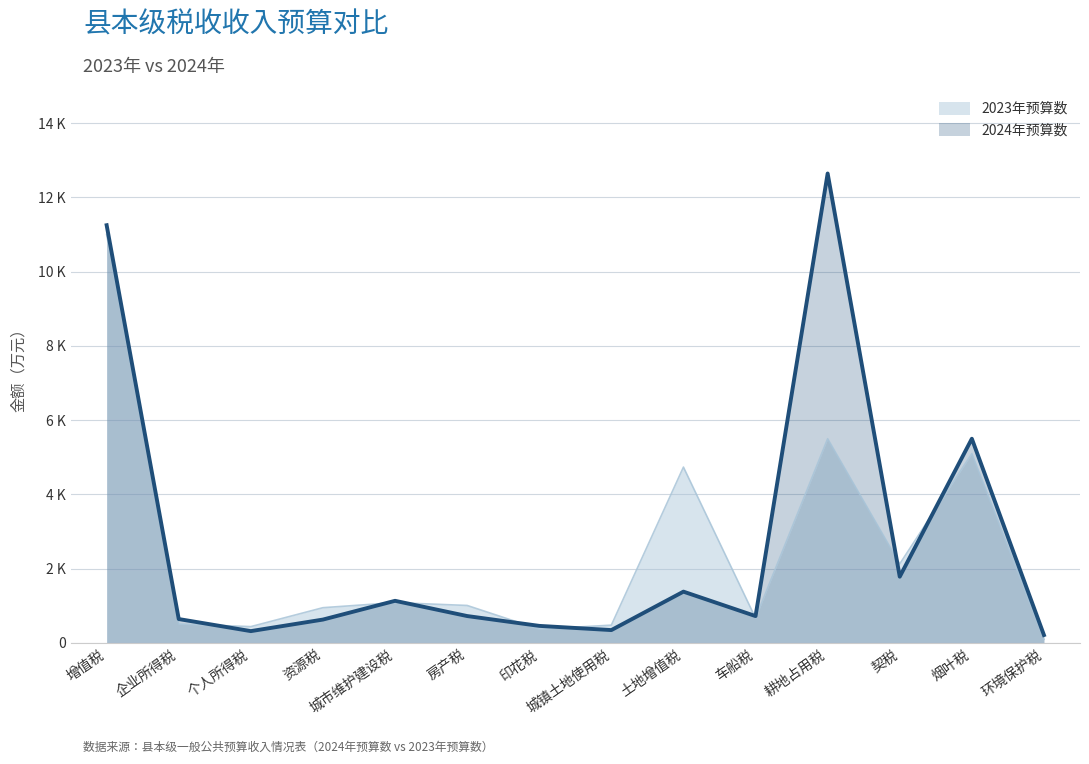

What is the sum of all 2023年预算数 values?

34079